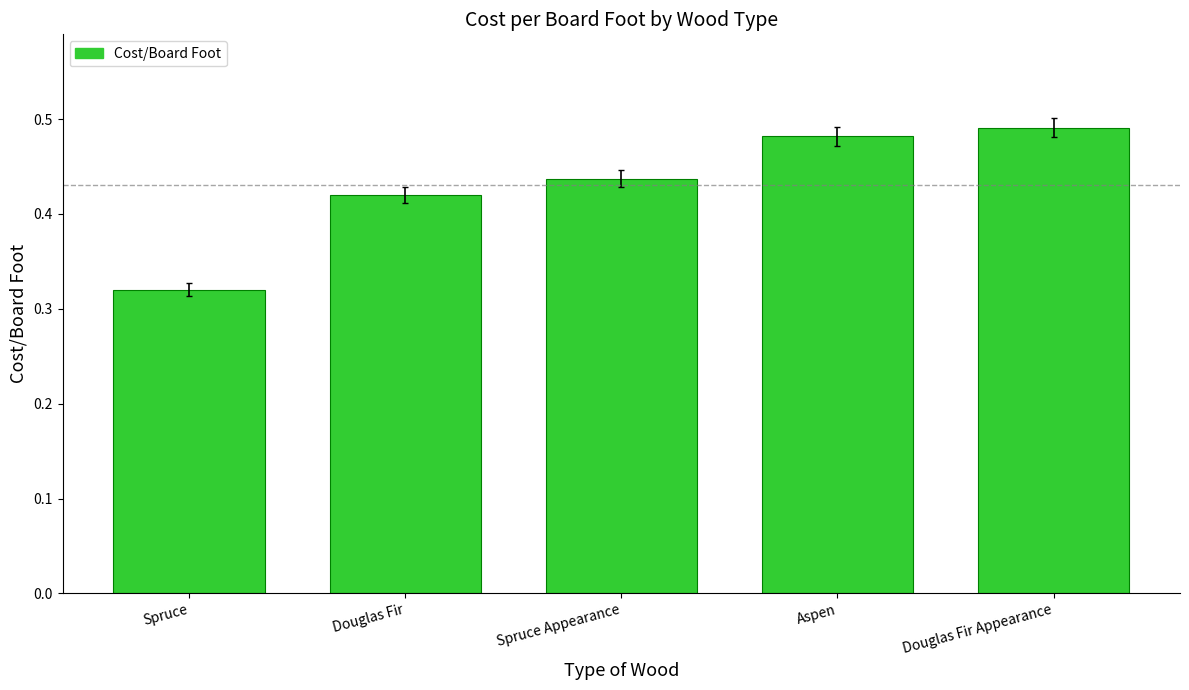

The chart shows a value of 0.7 at Spruce Appearance. True or false?

False